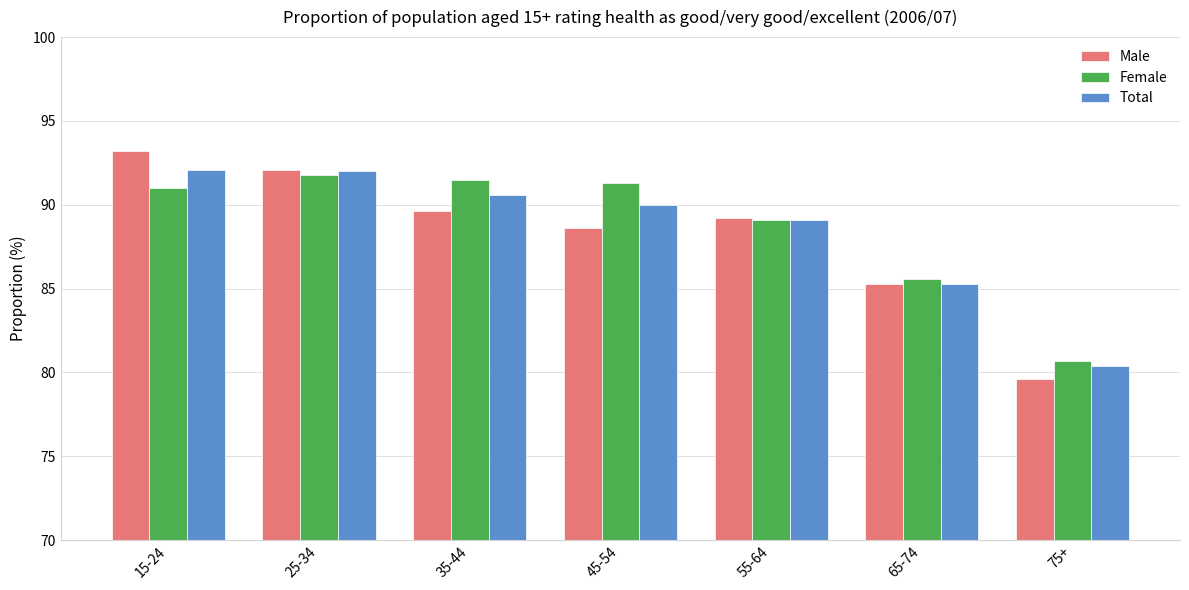

Which series changed the most between 25-34 and 45-54?

Male